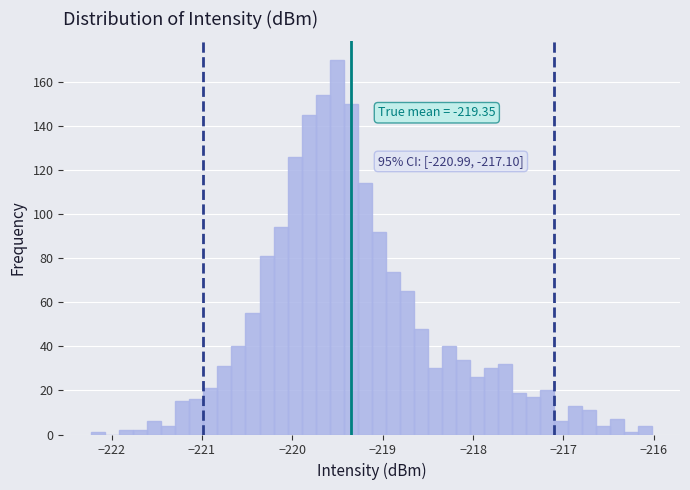

Around what value on the x-axis is the tallest bar? Give the approximate position of its centre, as read against the axis.

-219.5